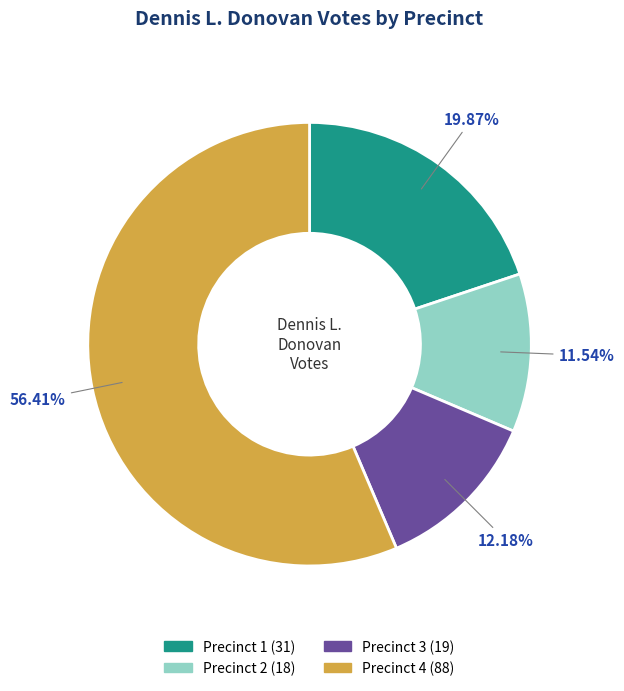

To the nearest percent, what is the difference between the Precinct 1 and Precinct 3 slice percentages?

8%